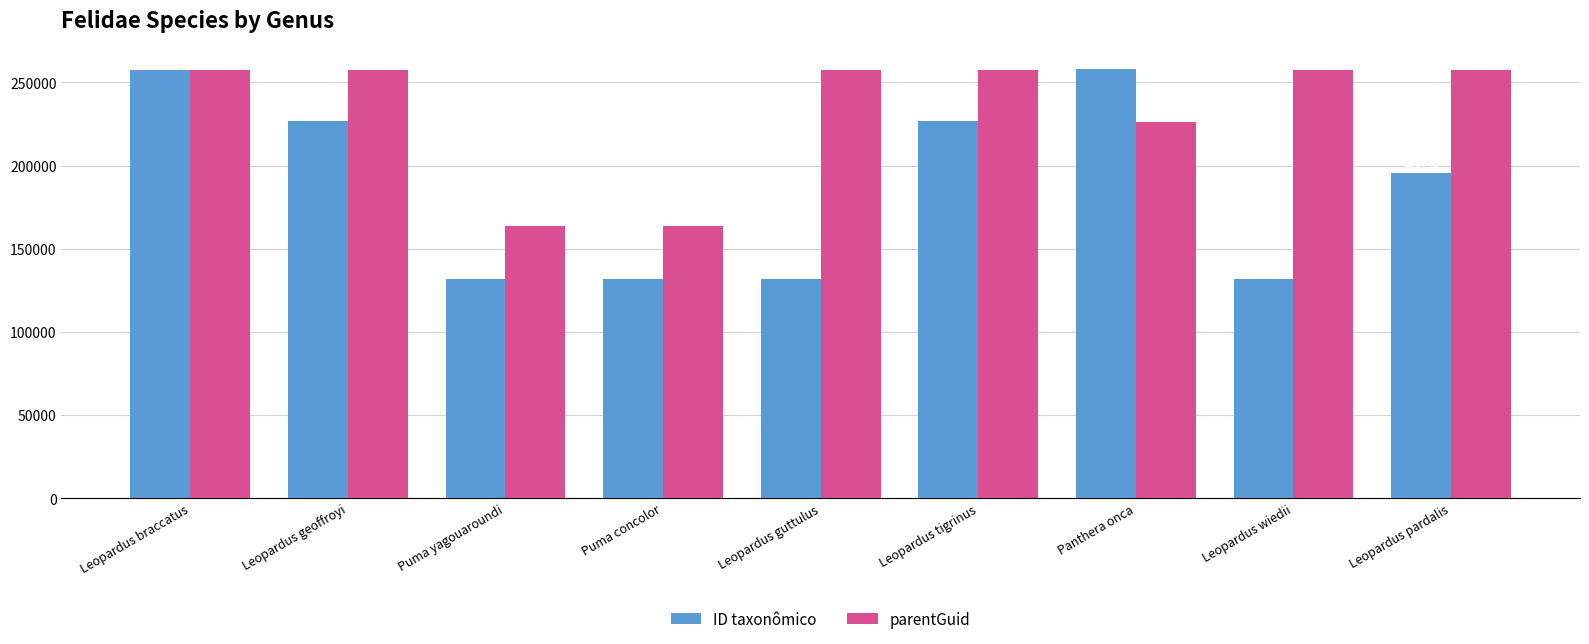

What are all the series names shown in the legend?

ID taxonômico, parentGuid